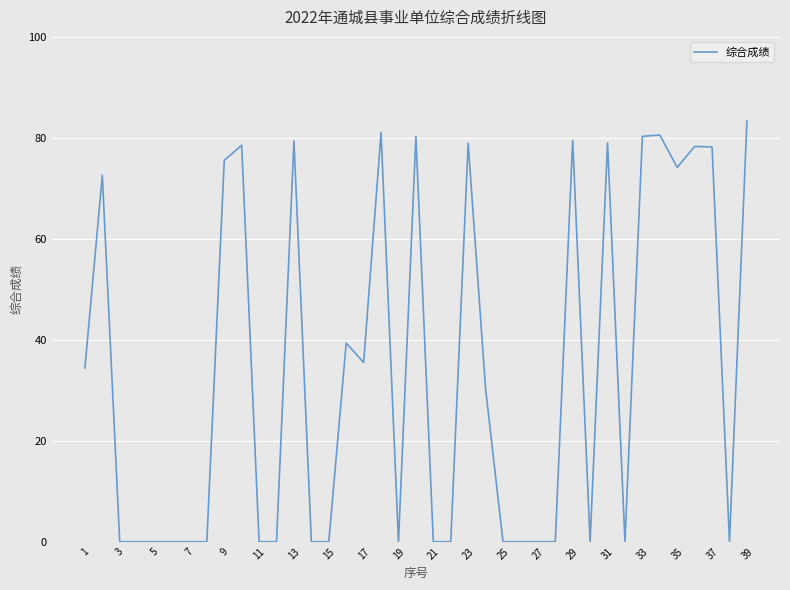

True or false: there are more than 0 points higher than both neighbors.

True